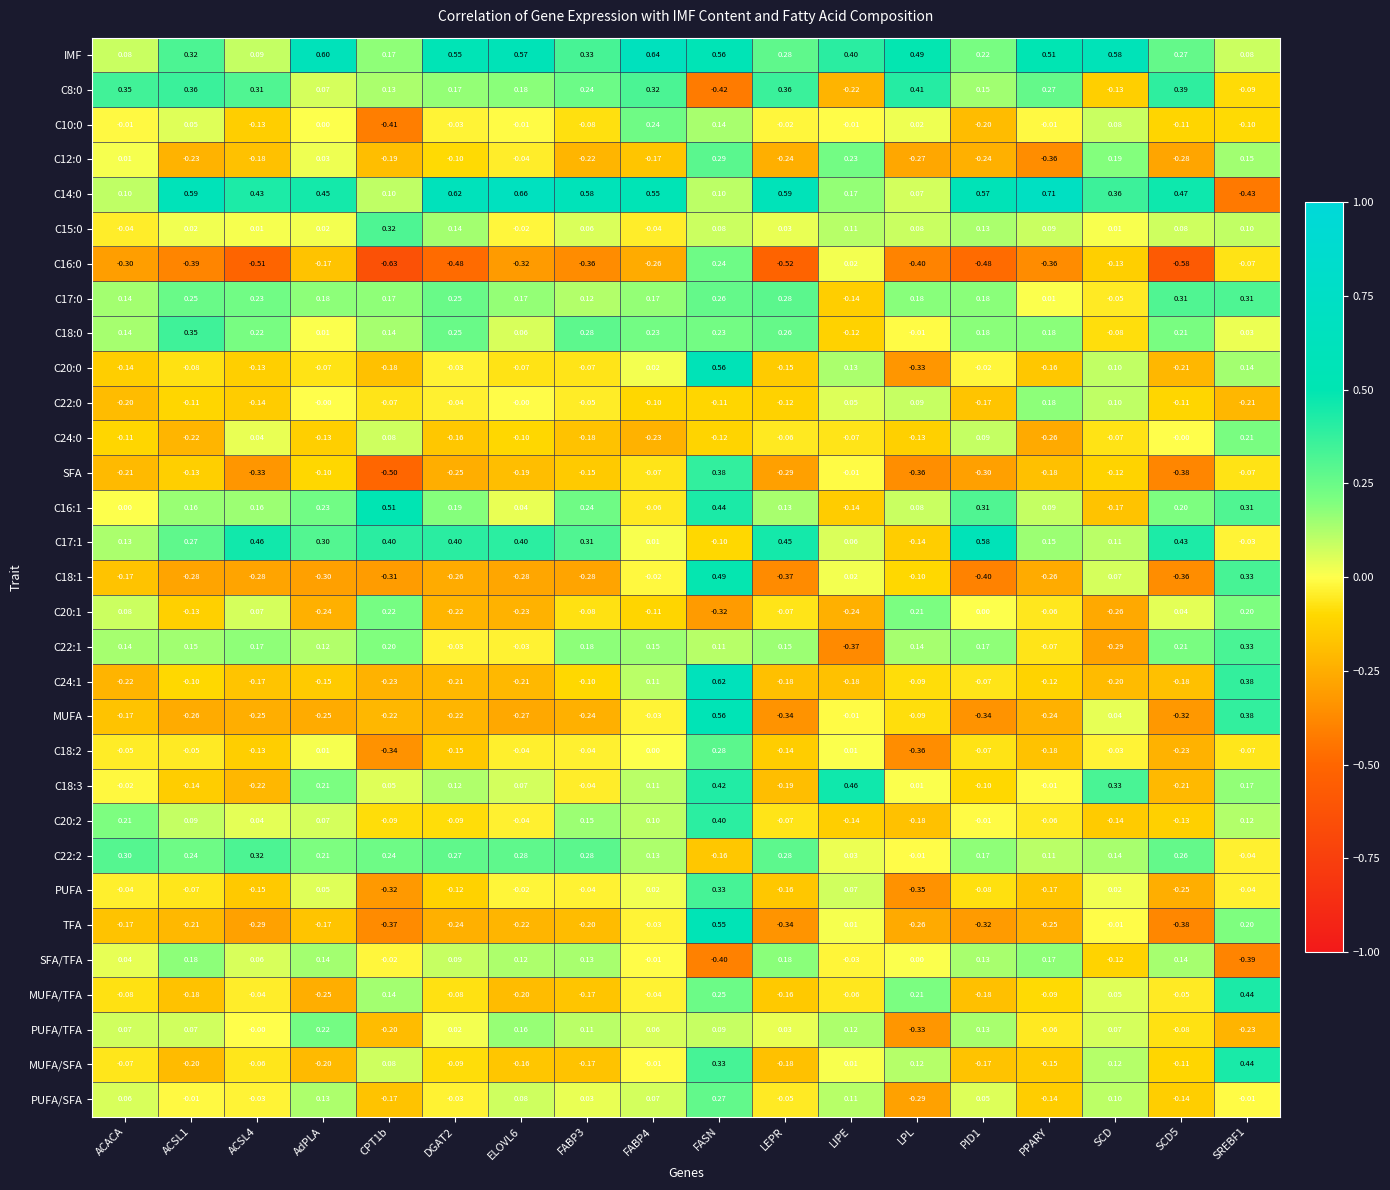

At which category does the chart reach its peak across all series?

PPARY